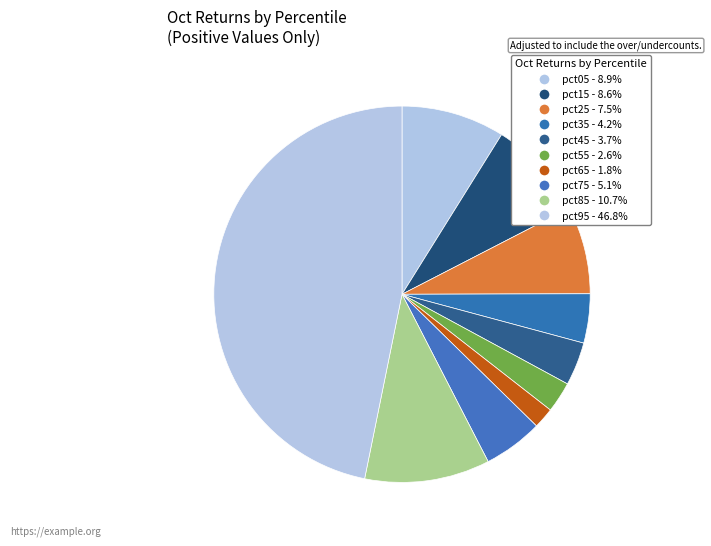

How much of the chart is everything except pct85?

89.3%